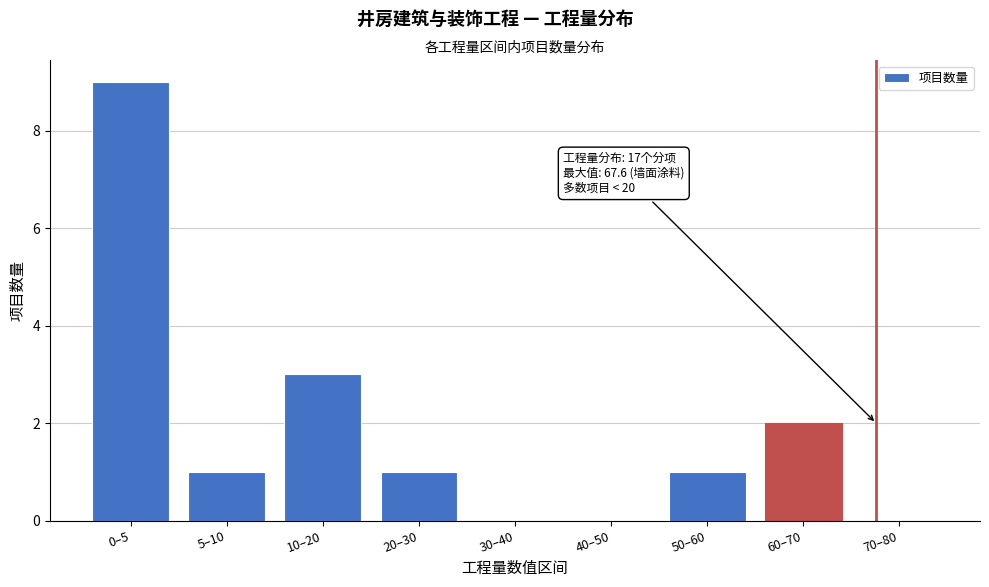

Reading left to right, list all the values displayed in this chart.

0–5=9	5–10=1	10–20=3	20–30=1	30–40=0	40–50=0	50–60=1	60–70=2	70–80=0